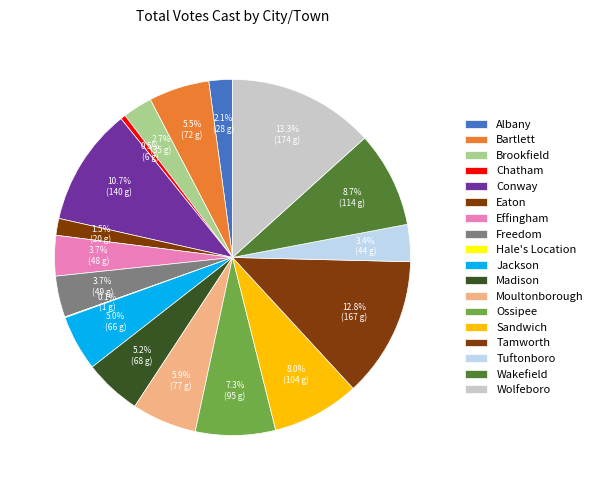

Count the number of slices in the pie.

18